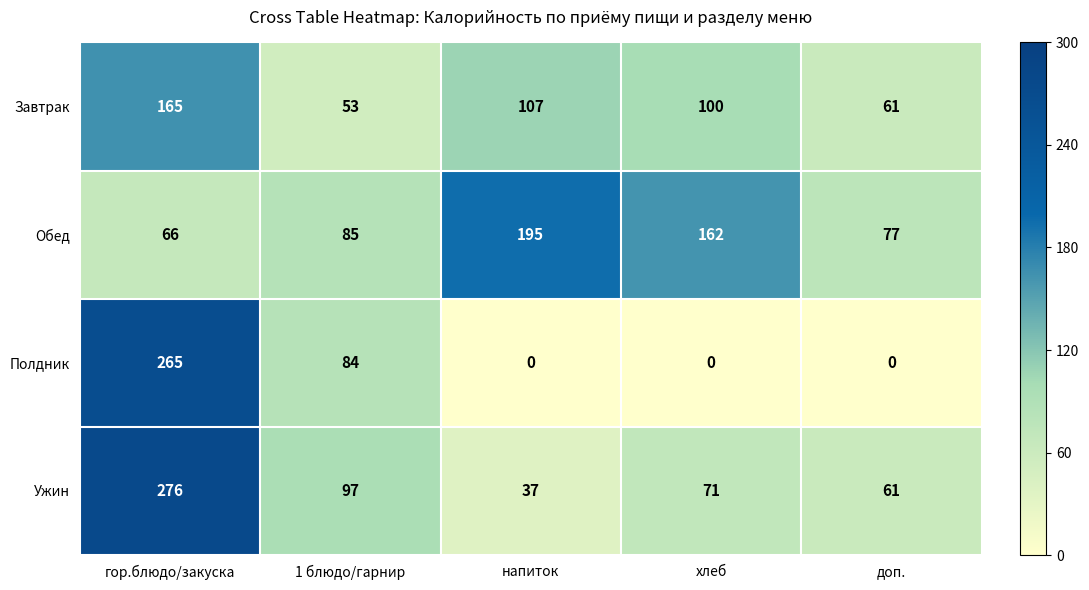

Reading left to right, extract all data points from this chart.

Завтрак: гор.блюдо/закуска=165	1 блюдо/гарнир=53	напиток=107	хлеб=100	доп.=61
Обед: гор.блюдо/закуска=66	1 блюдо/гарнир=85	напиток=195	хлеб=162	доп.=77
Полдник: гор.блюдо/закуска=265	1 блюдо/гарнир=84	напиток=0	хлеб=0	доп.=0
Ужин: гор.блюдо/закуска=276	1 блюдо/гарнир=97	напиток=37	хлеб=71	доп.=61